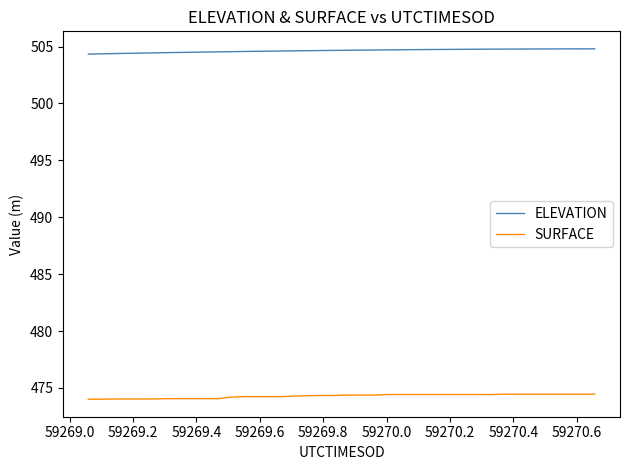

Rank the series by their average value, from lowest to highest.

SURFACE, ELEVATION